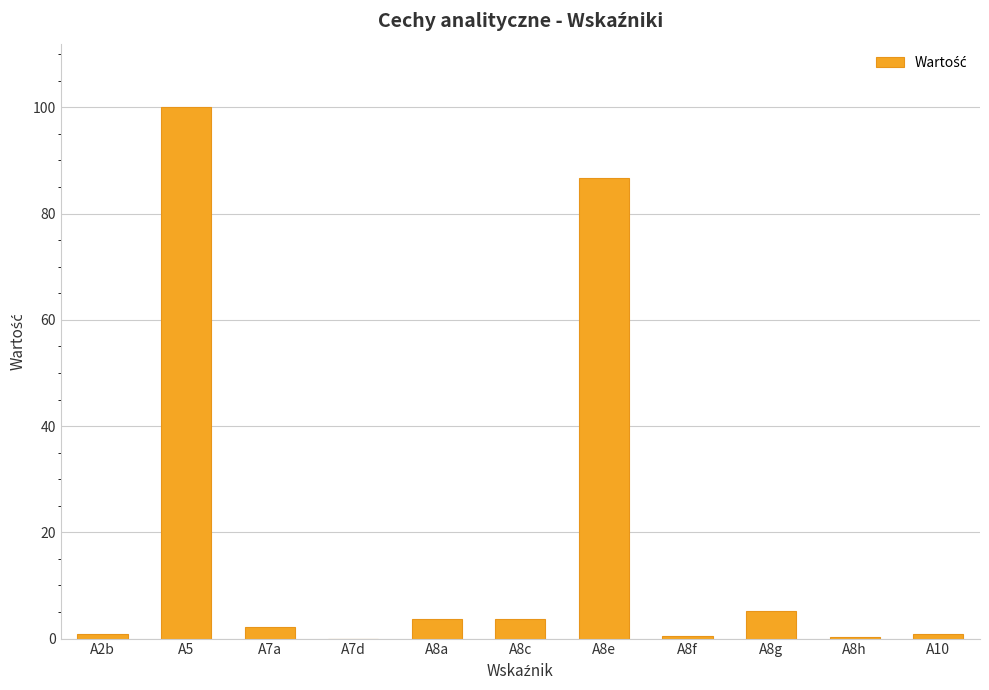

Which category has the highest value across all series?

A5